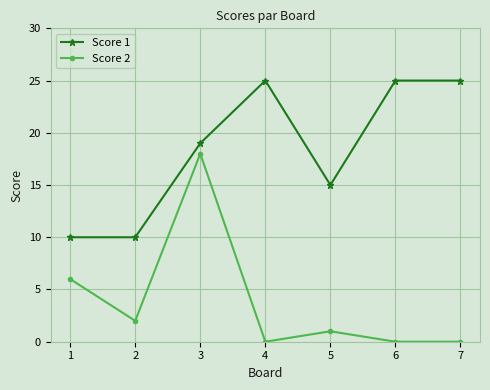

Count the number of data series in this chart.

2